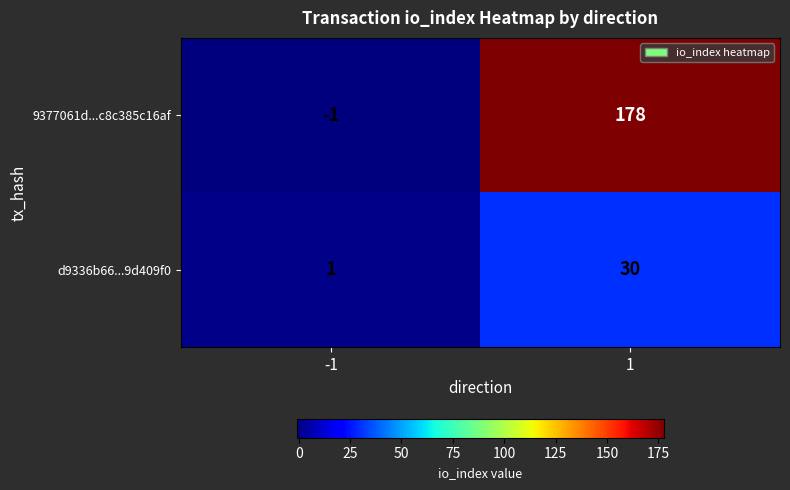

List the labels in order of d9336b66...9d409f0 value, smallest first.

-1, 1